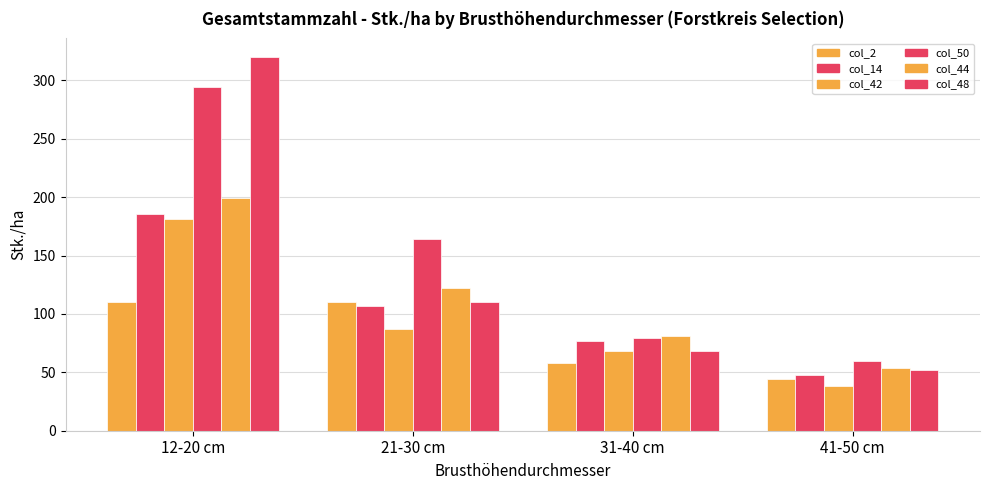

What is the label of the 1st bar from the left?

12-20 cm